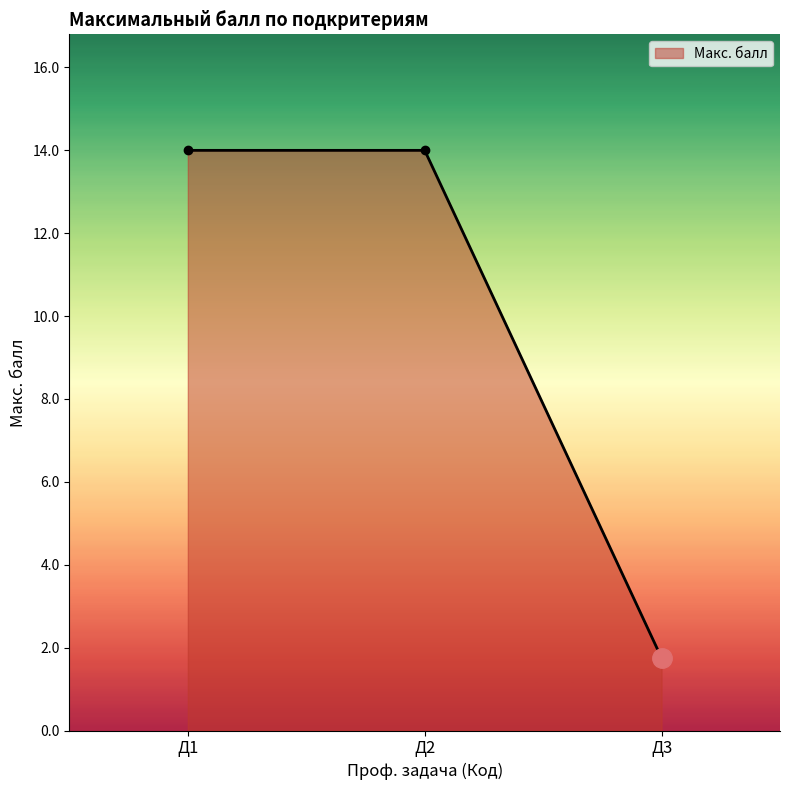

What is the greatest value displayed?

14.0